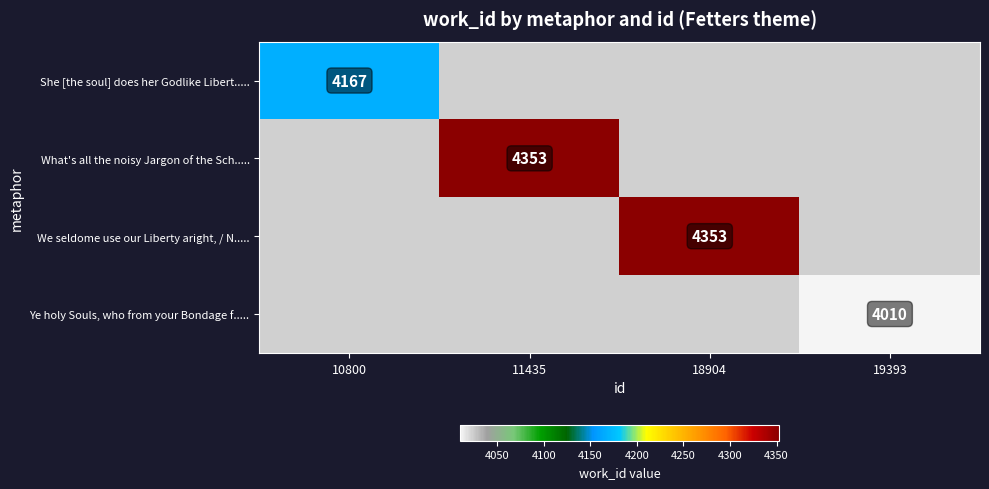

Is the value of She [the soul] does her Godlike Libert..... at 10800 greater than the value of We seldome use our Liberty aright, / N..... at 18904?

No